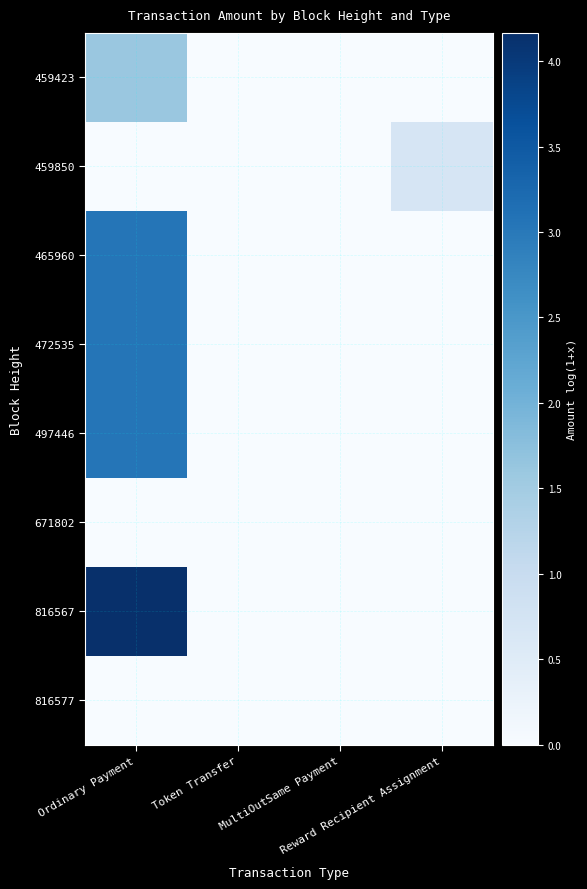

Which category has the lowest value across all series?

Token Transfer